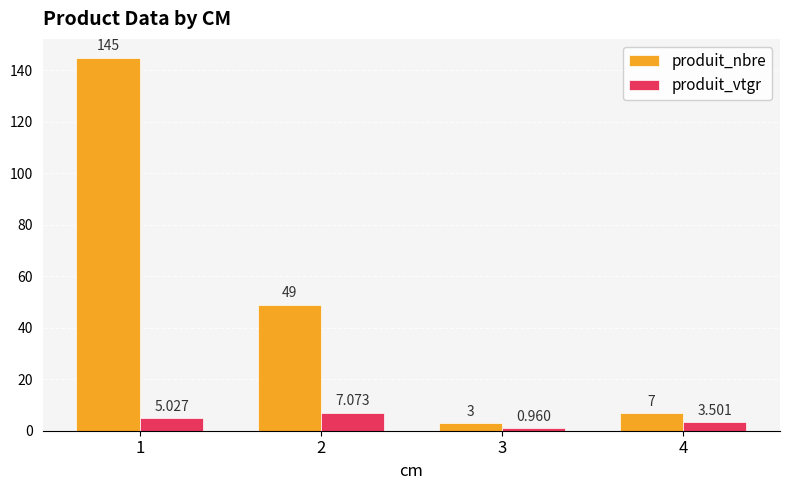

What are all the series names shown in the legend?

produit_nbre, produit_vtgr